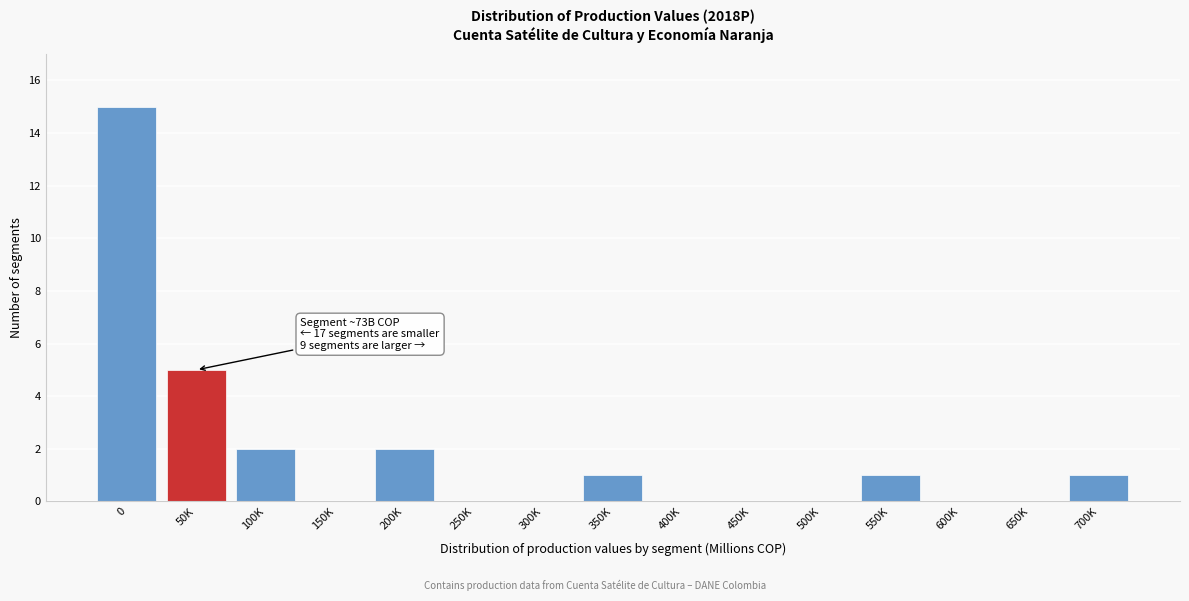

Reading right to left, list all the values displayed in this chart.

700K=1	650K=0	600K=0	550K=1	500K=0	450K=0	400K=0	350K=1	300K=0	250K=0	200K=2	150K=0	100K=2	50K=5	0=15